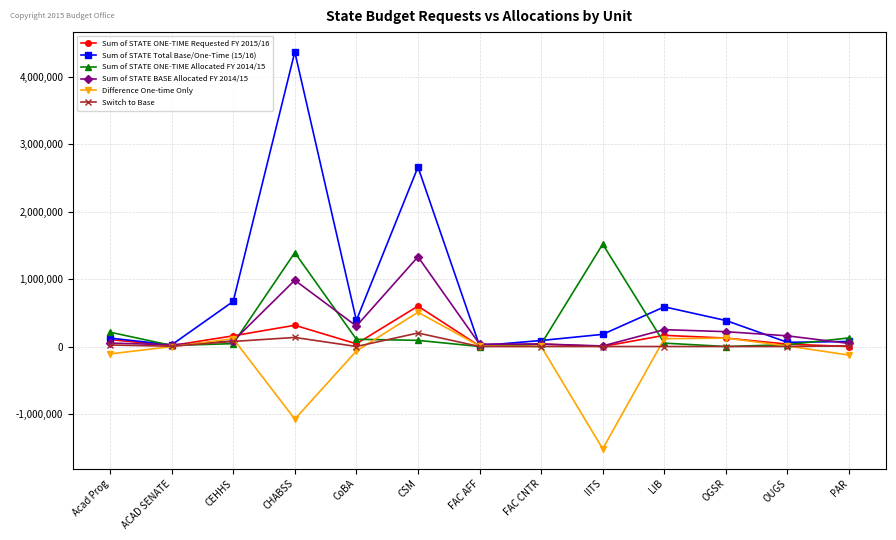

True or false: Sum of STATE BASE Allocated FY 2014/15 has more than 0 points higher than both neighbors.

True